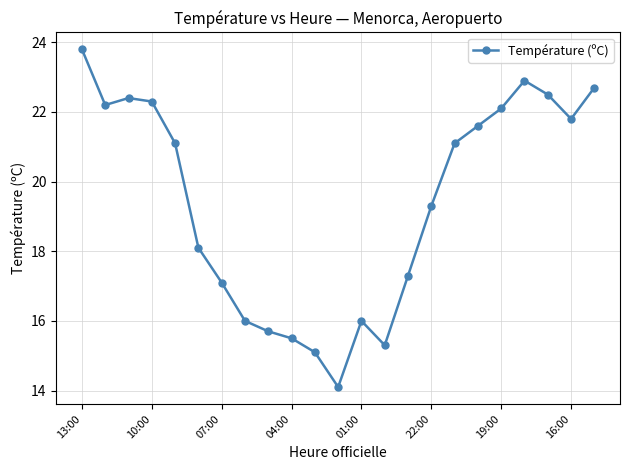

What is the sum of all values?

446.0